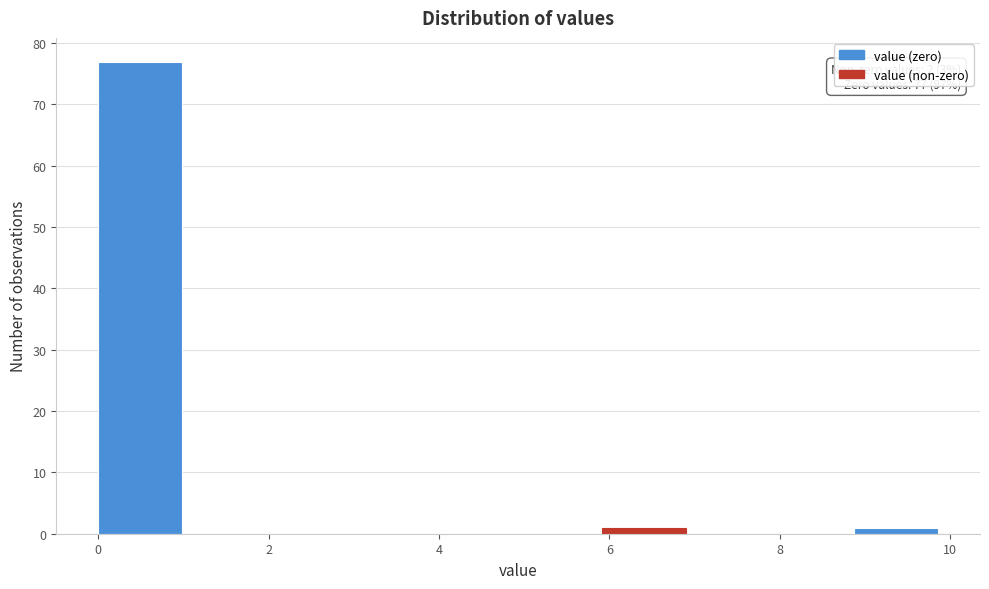

Over which range of the x-axis is the bar tallest?

0.0 to 1.0